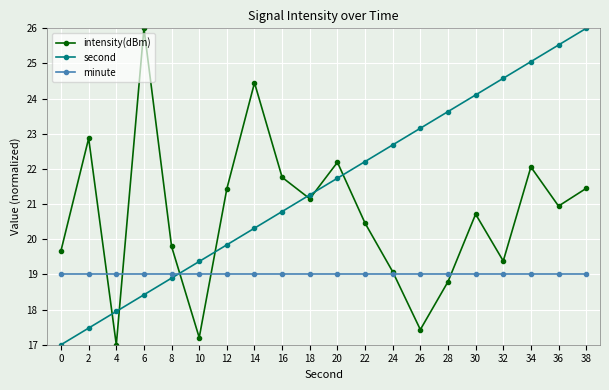

Count the number of data series in this chart.

3